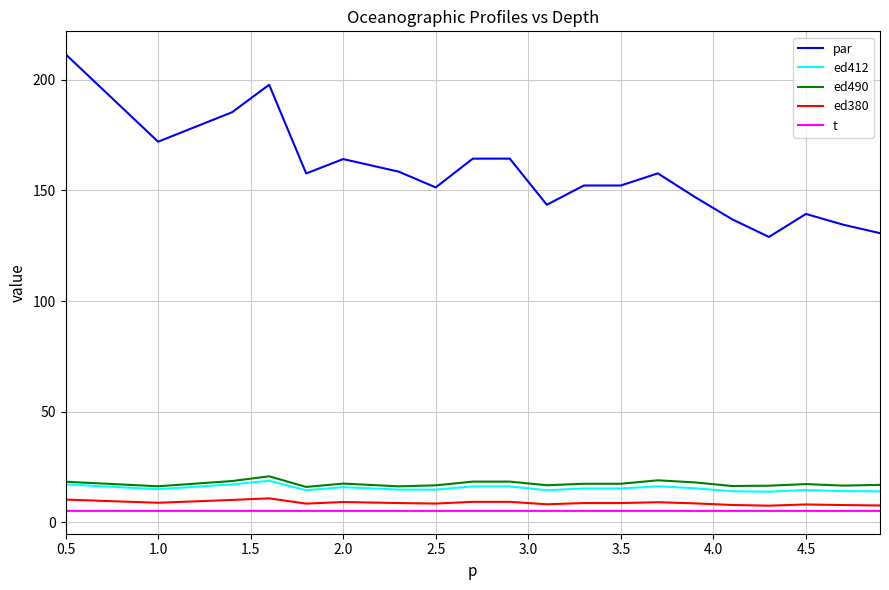

What are all the series names shown in the legend?

par, ed412, ed490, ed380, t